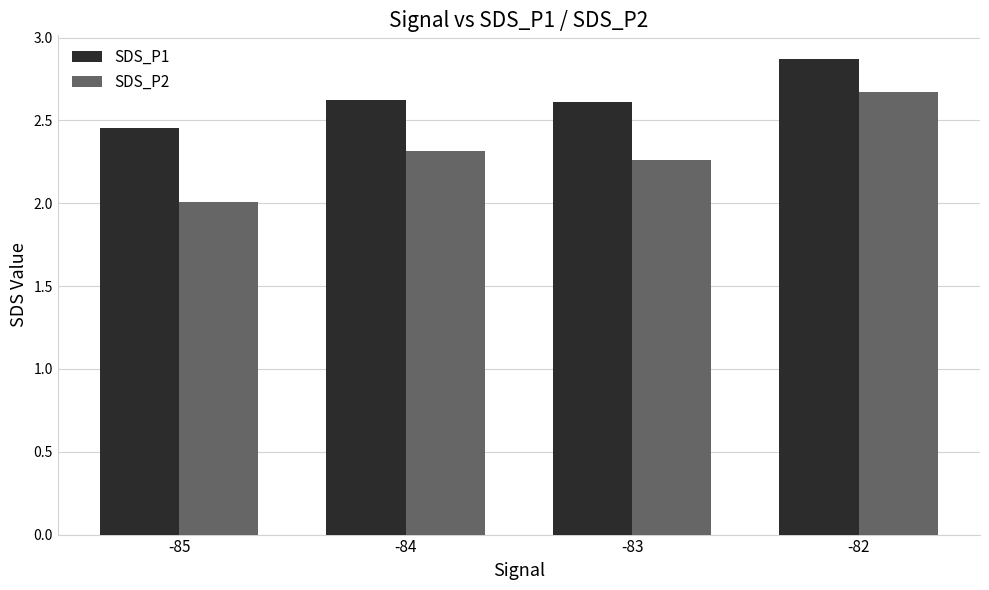

What is the sum of the SDS_P2 values at -84 and -85?

4.3